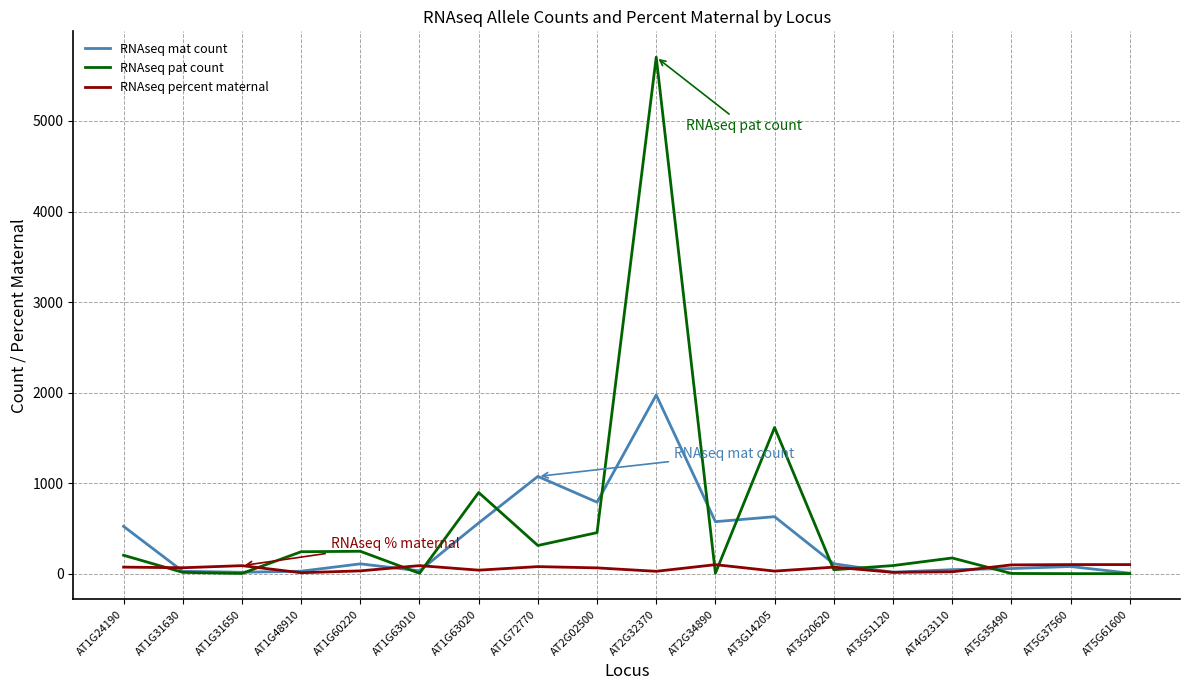

Which category has the highest value in the RNAseq pat count series?

AT2G32370